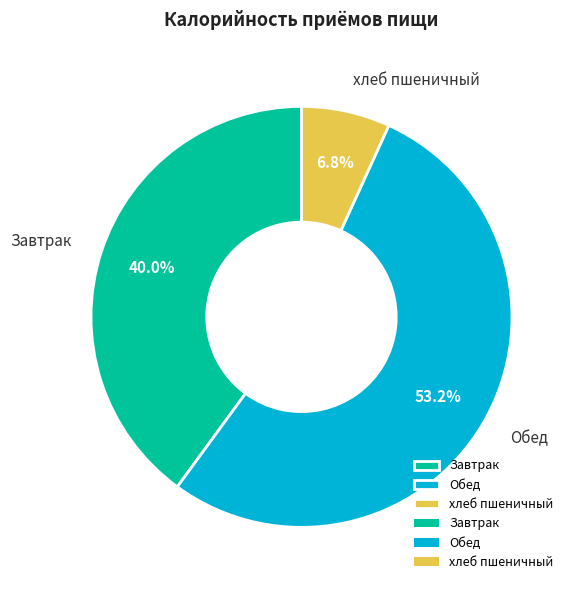

What portion of the pie excludes хлеб пшеничный?

93.2%